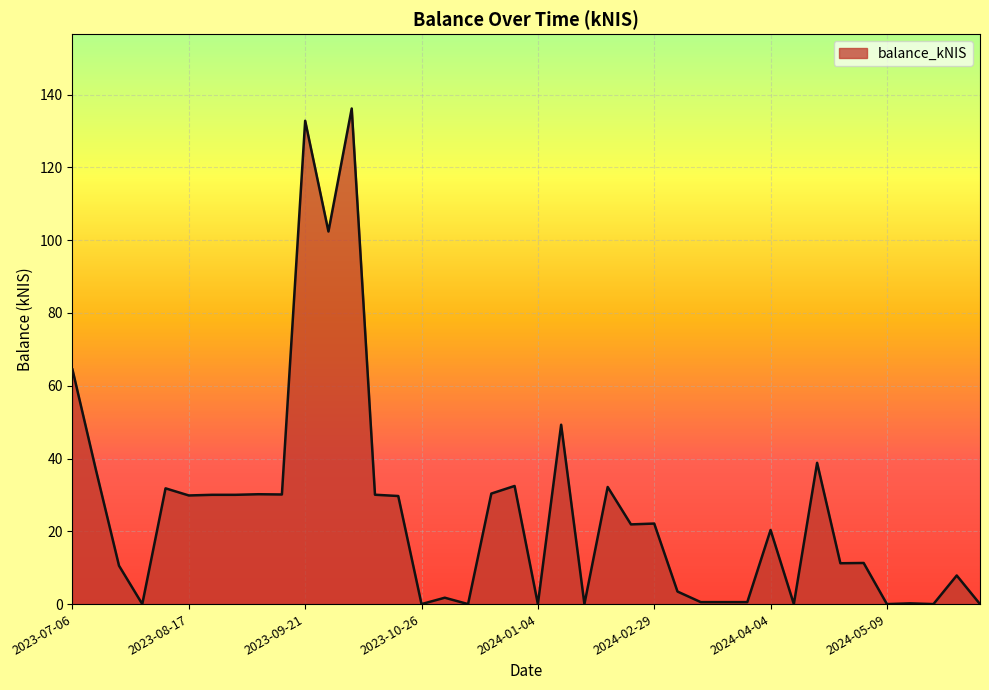

What is the difference between the maximum and minimum values?

136.2